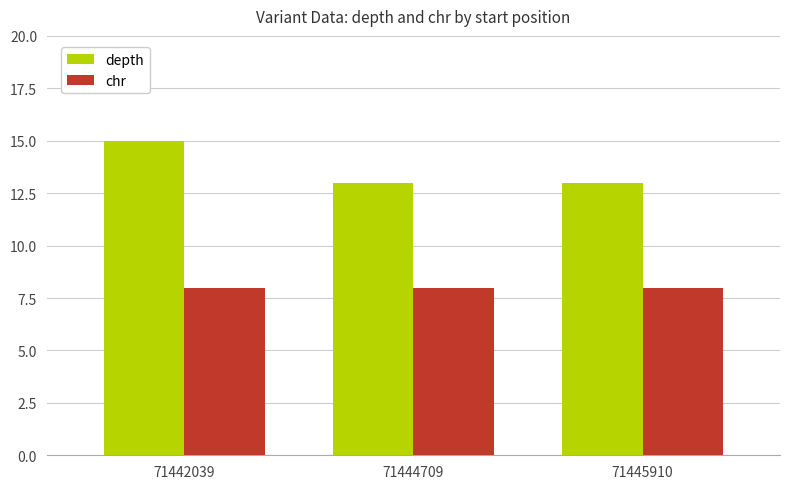

What is the difference between the highest and lowest values at 71442039?

7